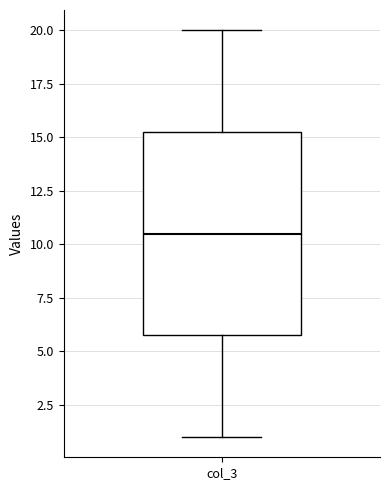

Where is the lower edge of the box for col_3 on the y-axis? The values are not printed on the chart, so give them approximately, as read against the axis.

6.0